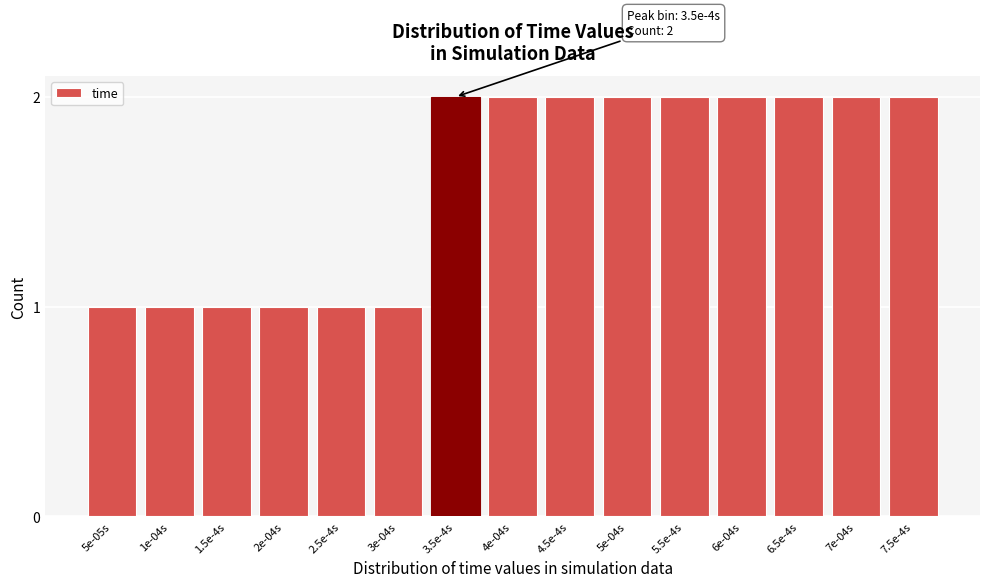

Reading right to left, list all the values displayed in this chart.

2	2	2	2	2	2	2	2	2	1	1	1	1	1	1